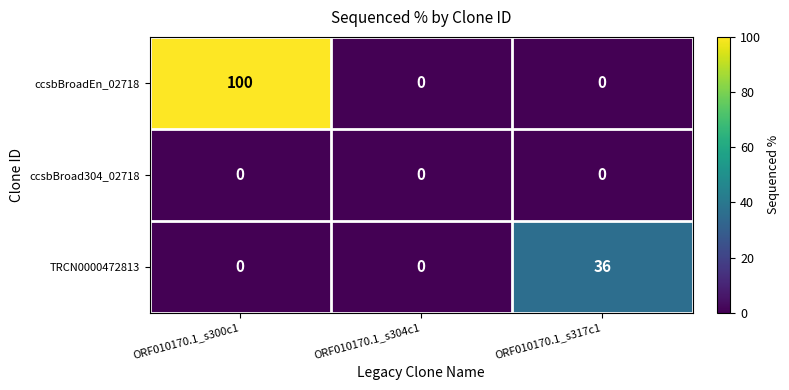

List the series in order of their overall mean, highest first.

ccsbBroadEn_02718, TRCN0000472813, ccsbBroad304_02718